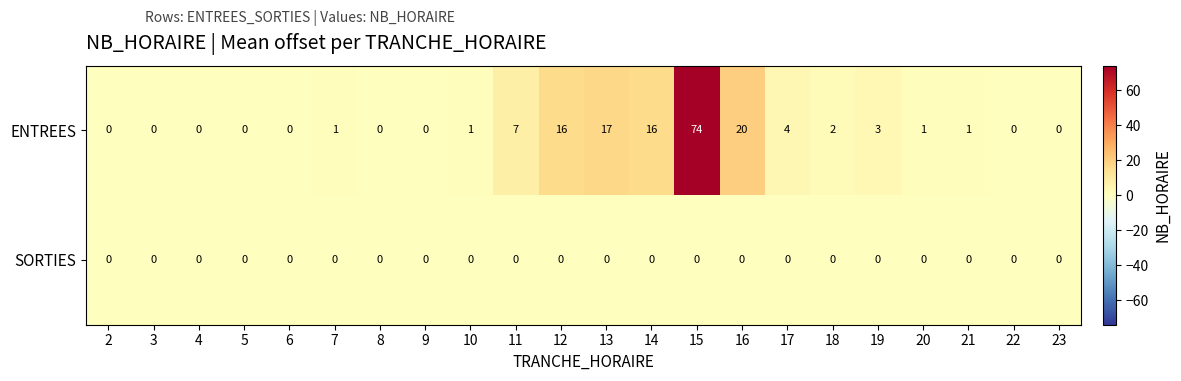

Rank the series by their average value, from lowest to highest.

SORTIES, ENTREES